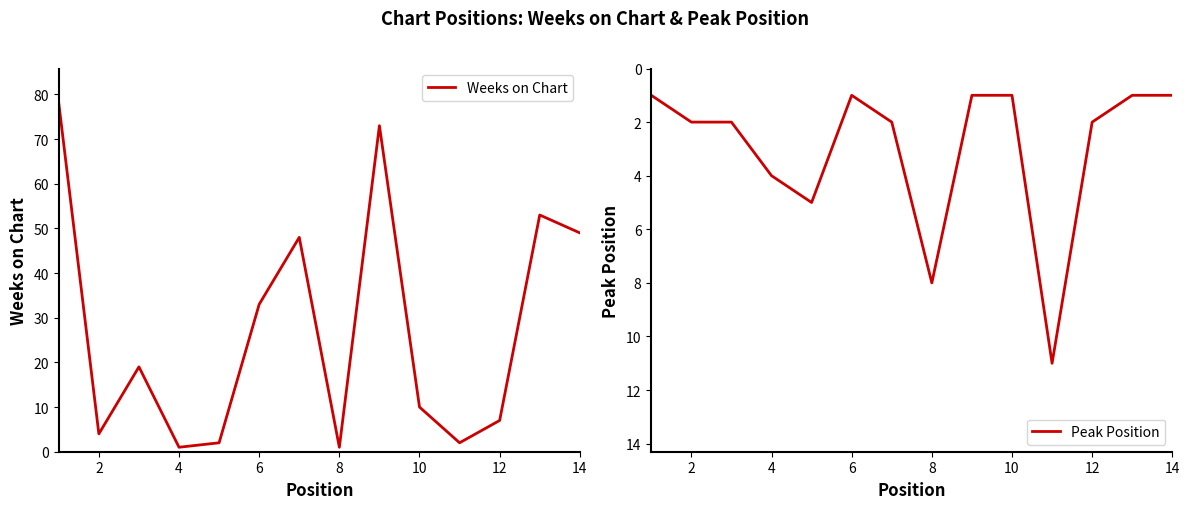

After their last crossing, which series has the higher values: Weeks on Chart or Peak Position?

Weeks on Chart